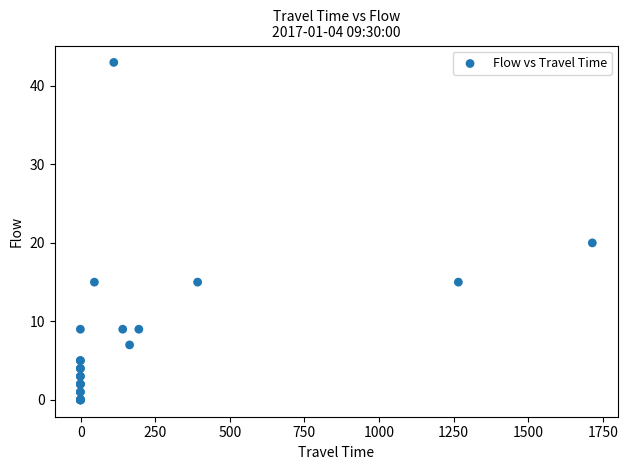

What Y value in the scatter plot is closest to 21?

20